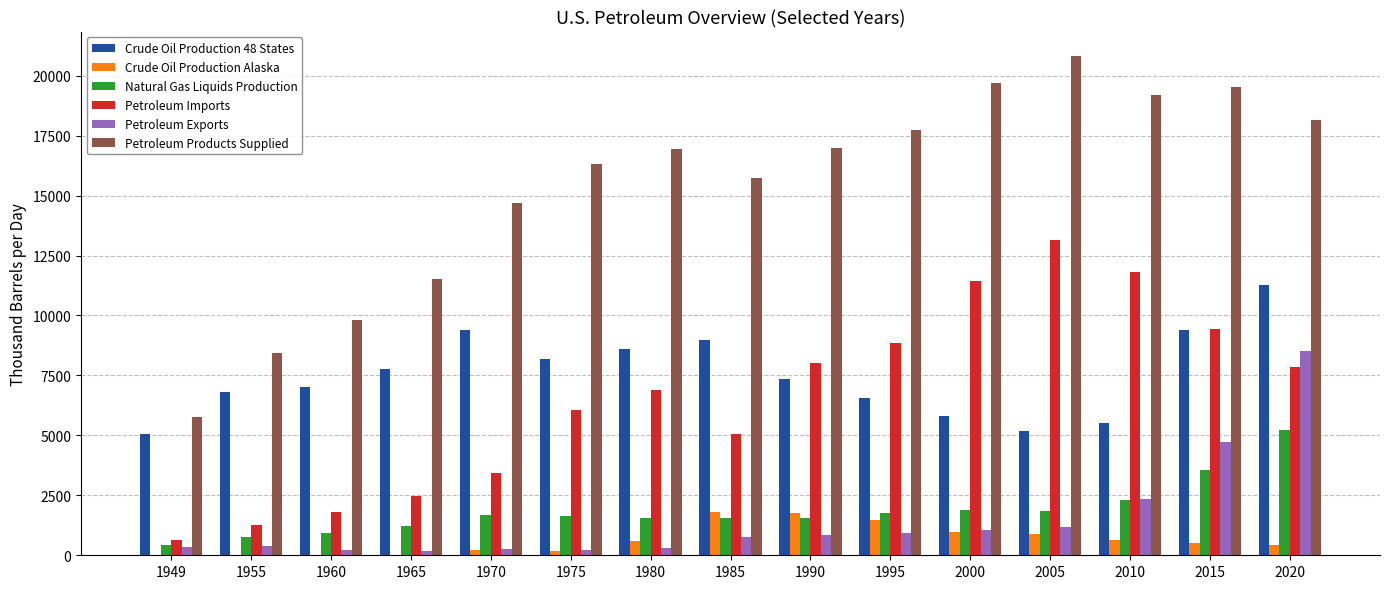

Does the chart contain stacked bars?

No